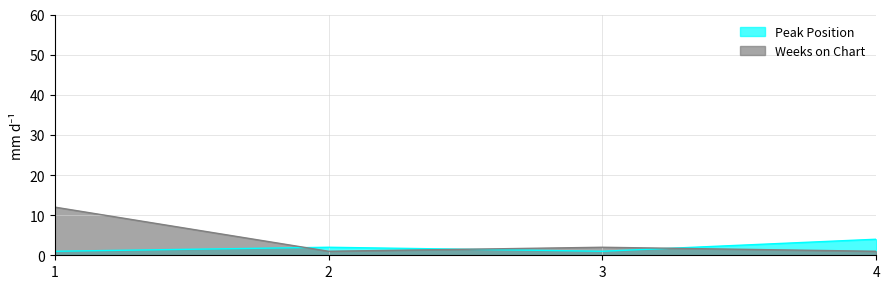

Where is the first local maximum for Peak Position?

2